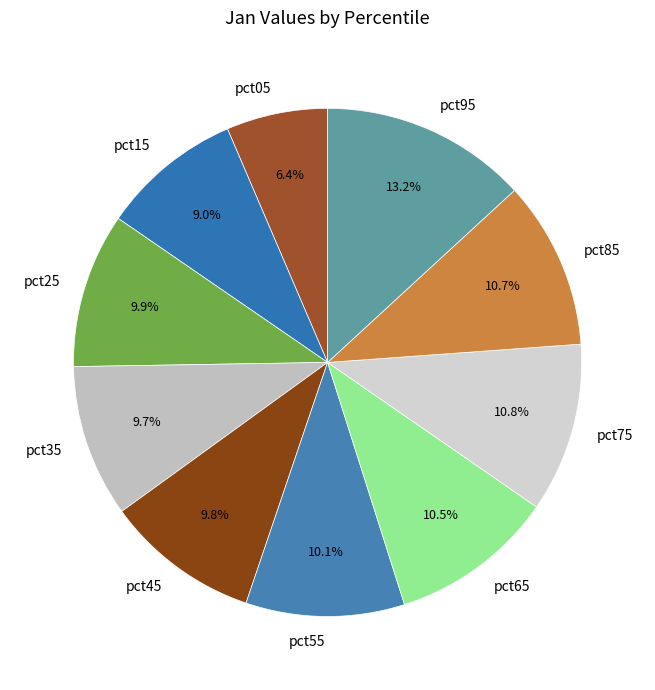

To the nearest percent, what portion does pct25 represent?

10%